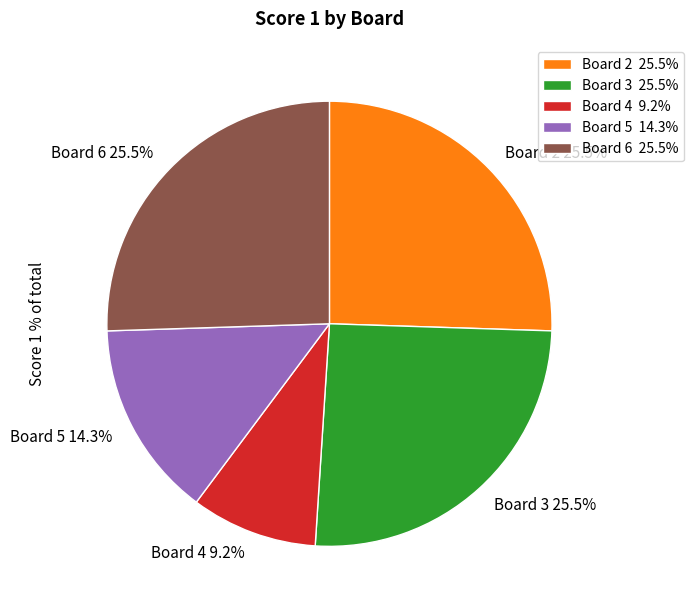

Does Board 2 25.5% account for over 50% of the chart?

No